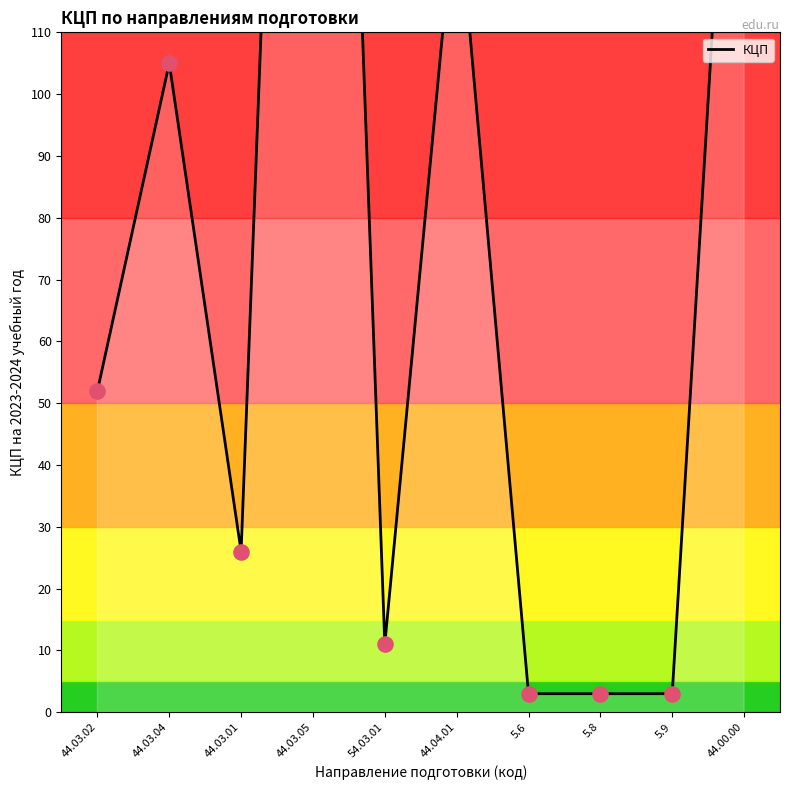

What is the ratio of the value at 44.00.00 to the value at 5.6?

65.0